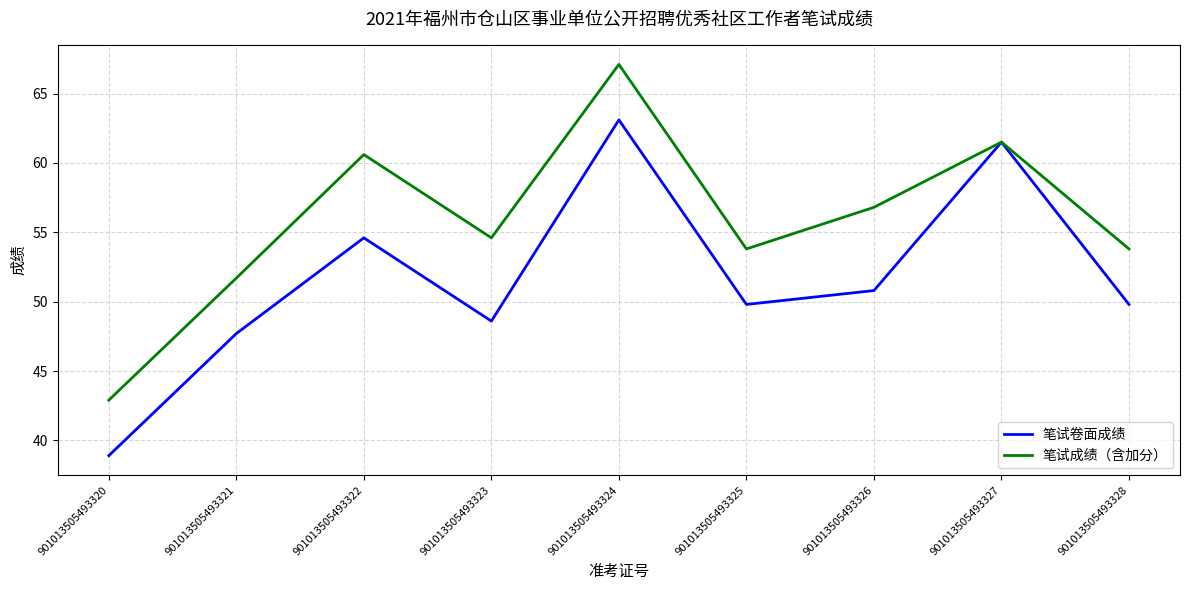

The 笔试成绩（含加分） series shows 81.5 at 901013505493326. True or false?

False